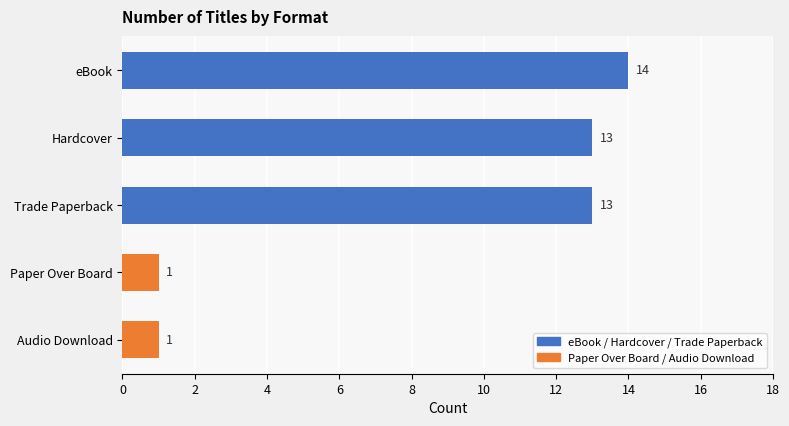

True or false: the data shows 13 at Hardcover.

True